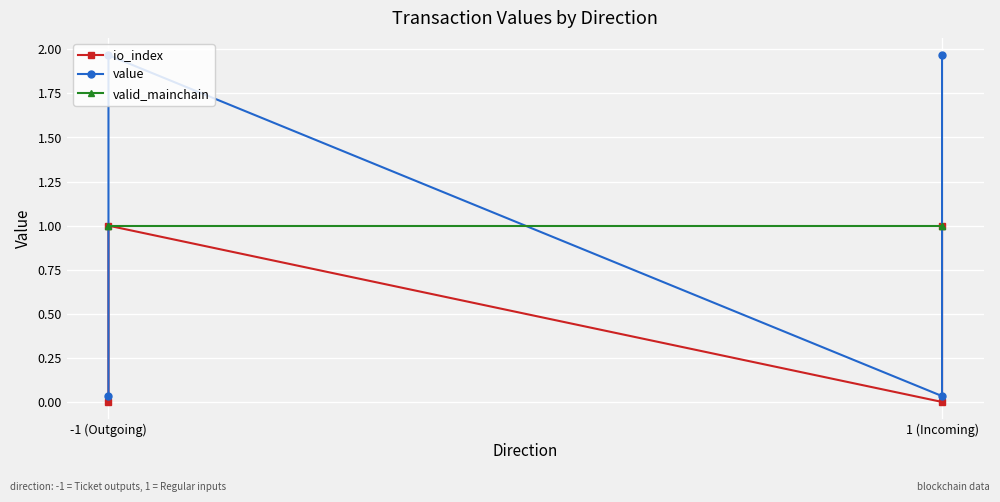

True or false: value has more than 0 interior local peaks.

True